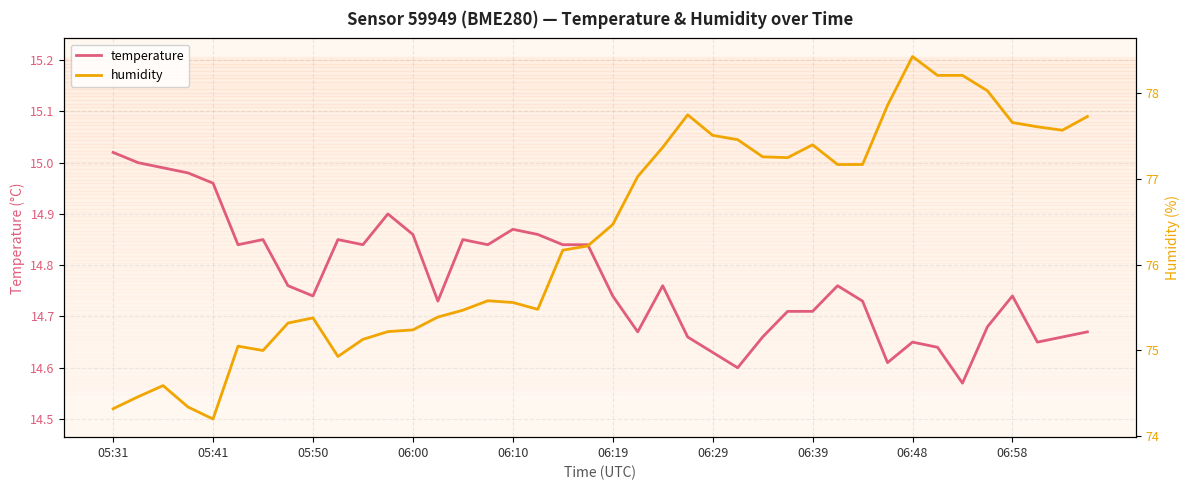

How many lines are shown in the chart?

2